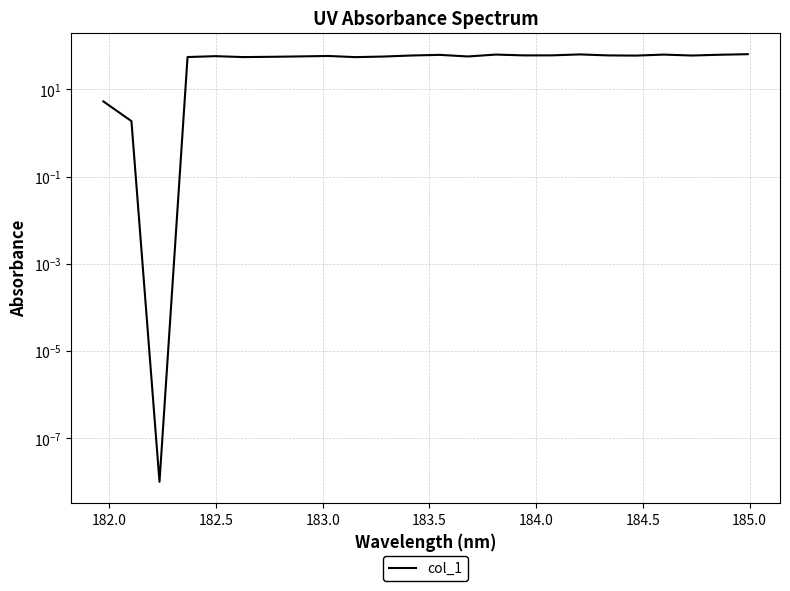

The value at 184.5 is 55.9. True or false?

True